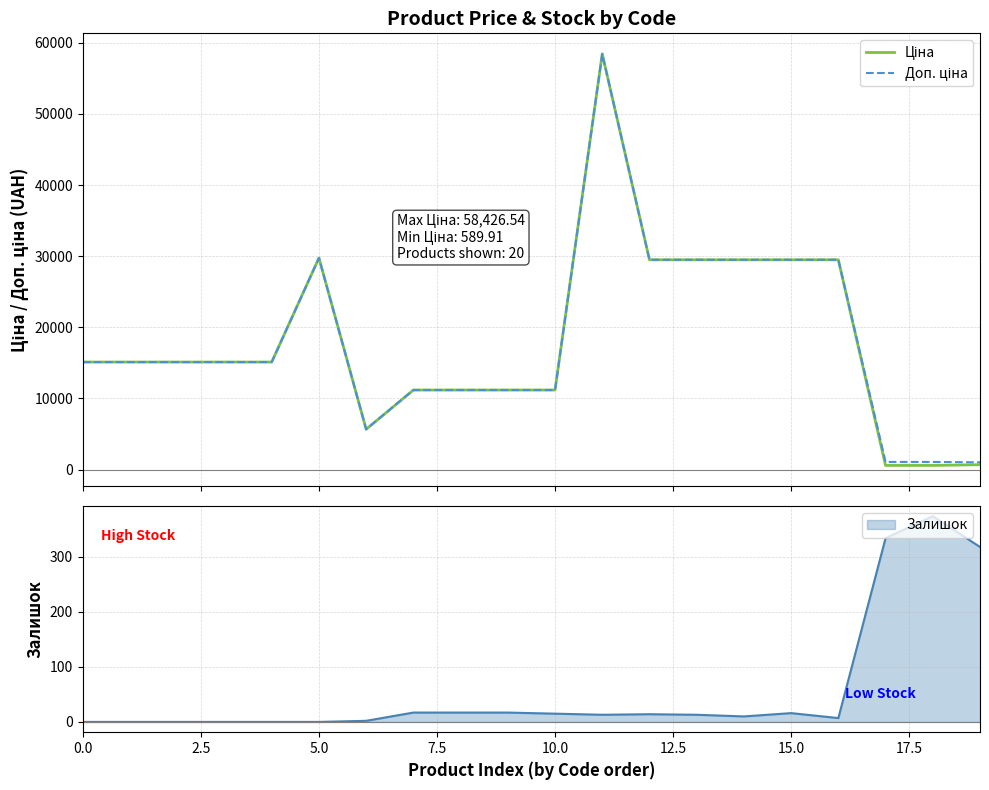

List the series in order of their peak value, highest first.

Ціна, Доп. ціна